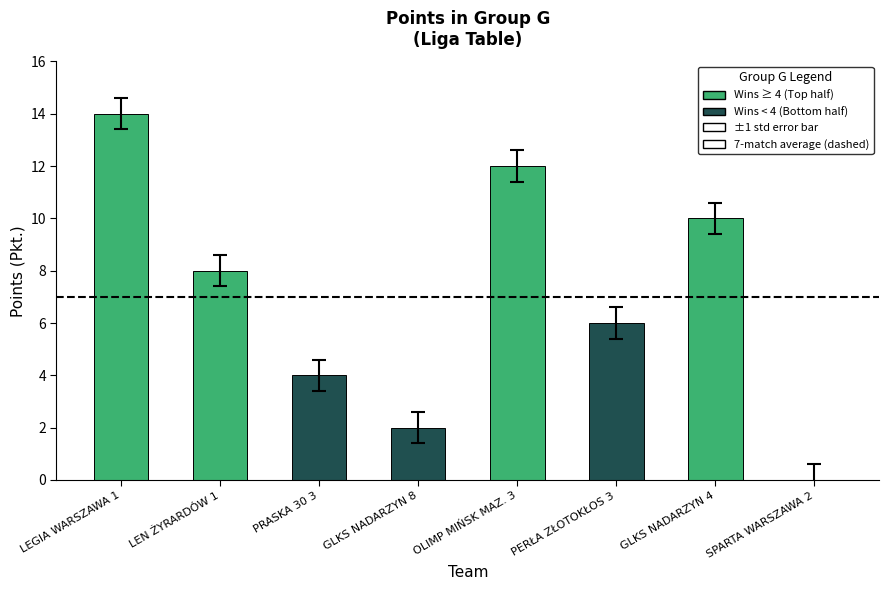

What is the sum of all values?

56